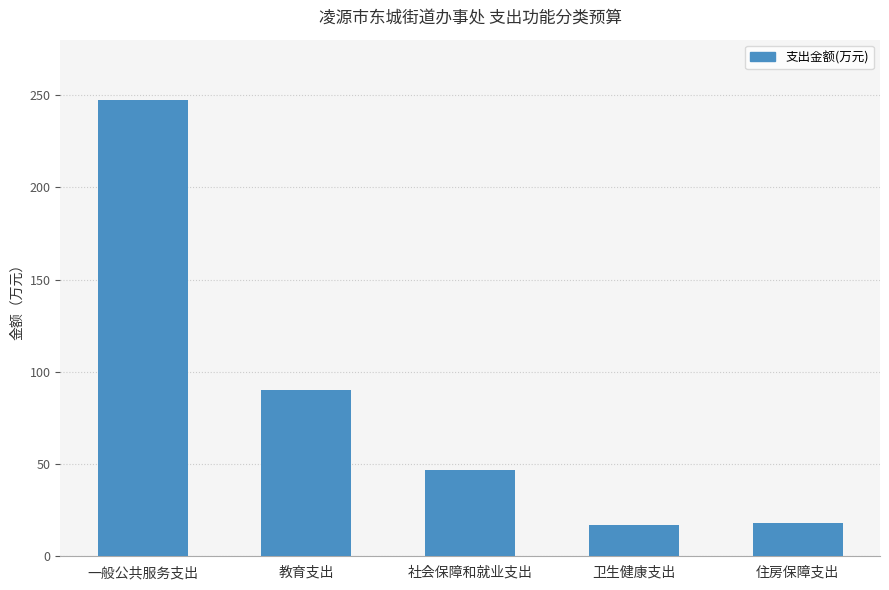

Count the number of values greater than 46.

3